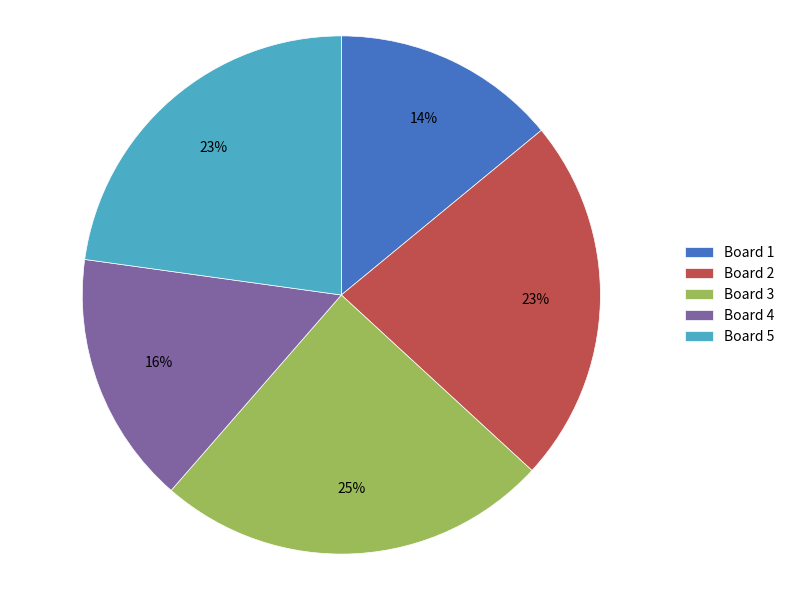

Between Board 4 and Board 5, which is larger?

Board 5